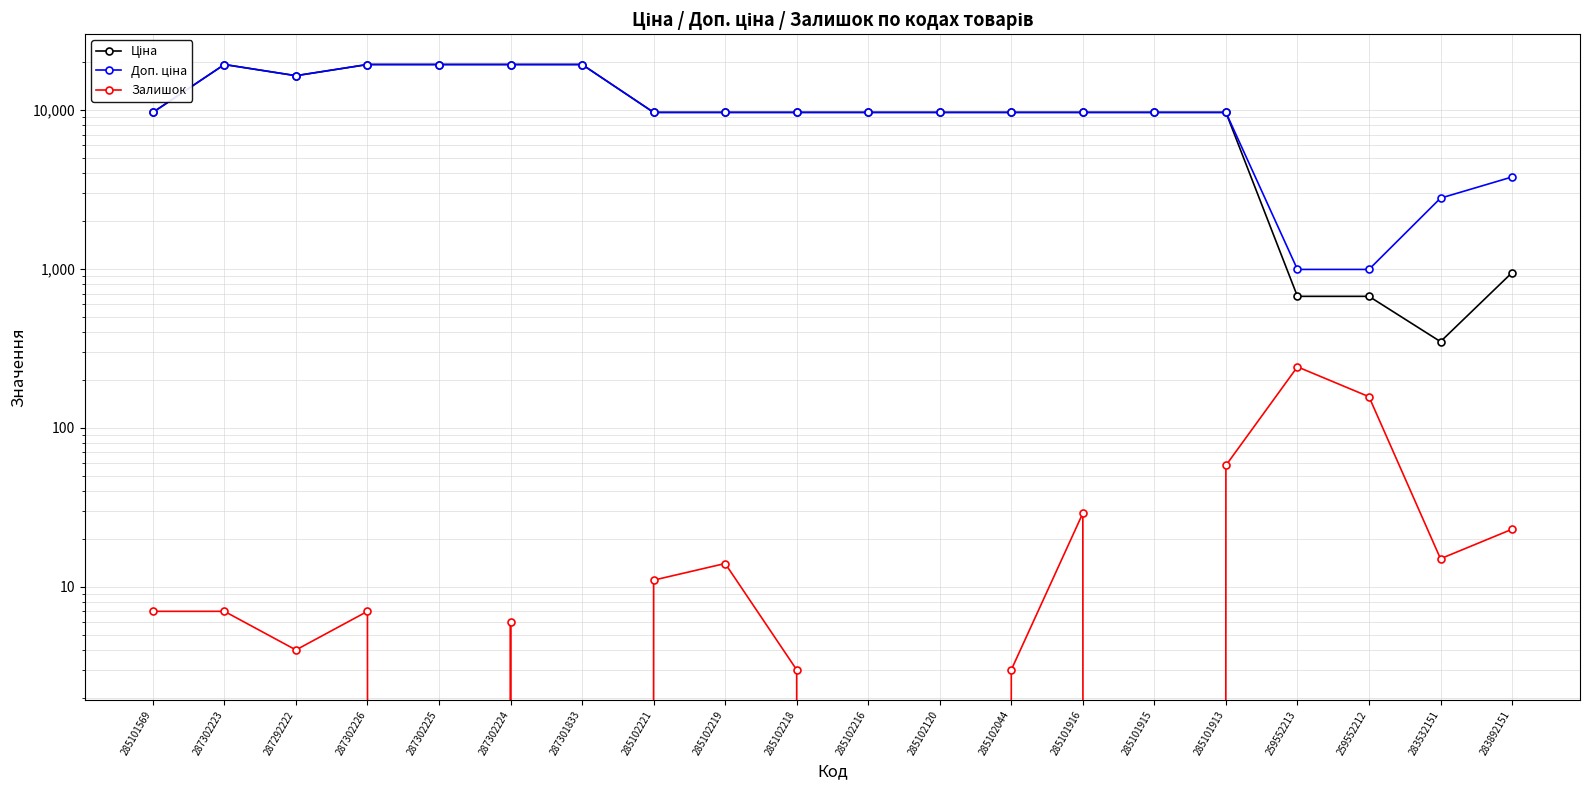

What is the sum of all Залишок values?

586.0